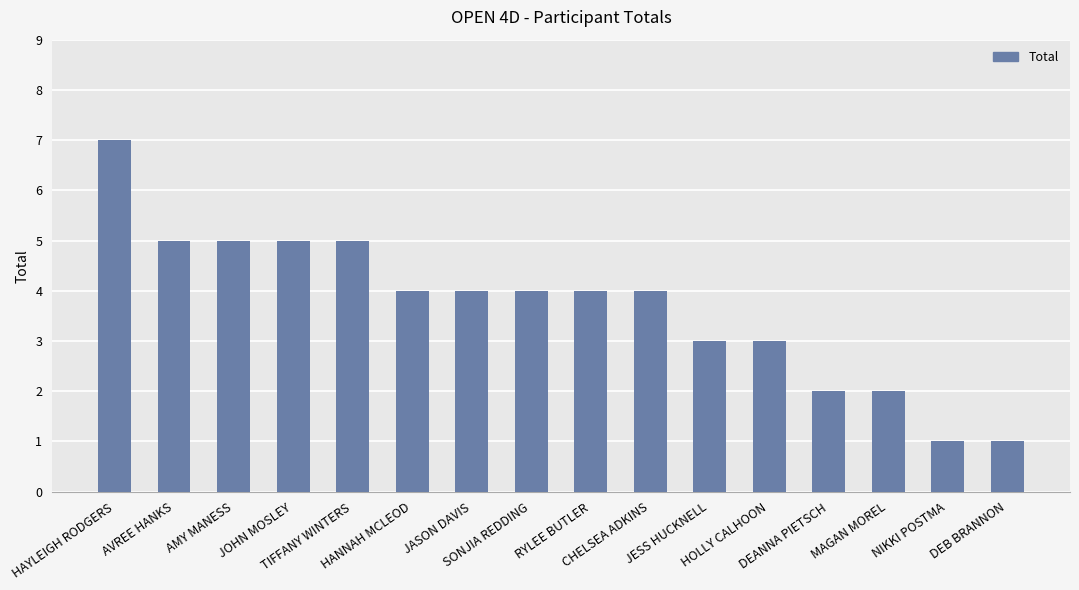

What is the change in value from RYLEE BUTLER to NIKKI POSTMA?

-3